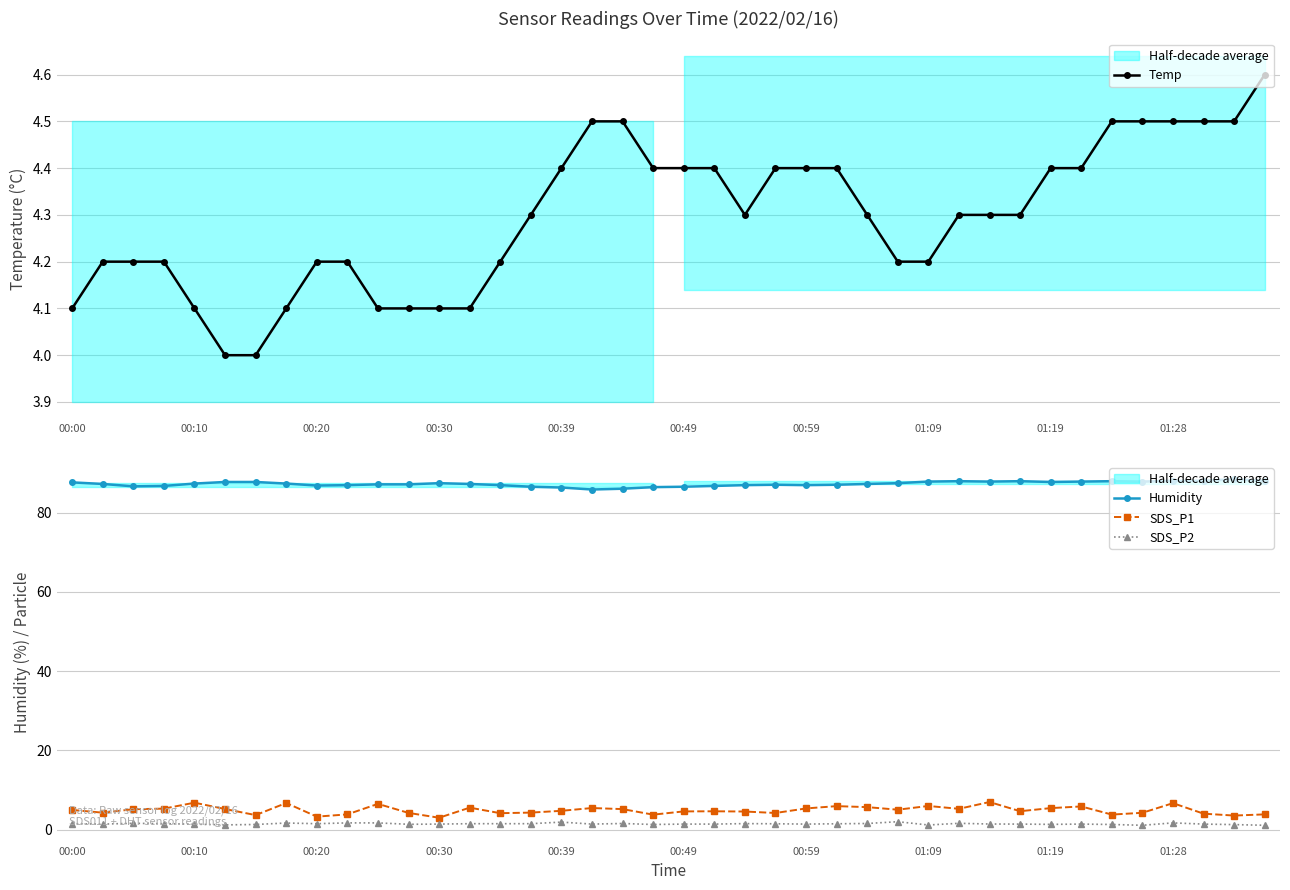

At how many categories does at least one series exceed 79?

40